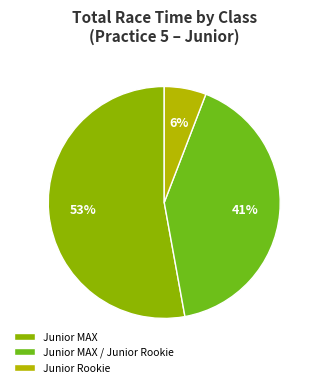

What is the ratio of the value at Junior Rookie to the value at Junior MAX / Junior Rookie?

0.1